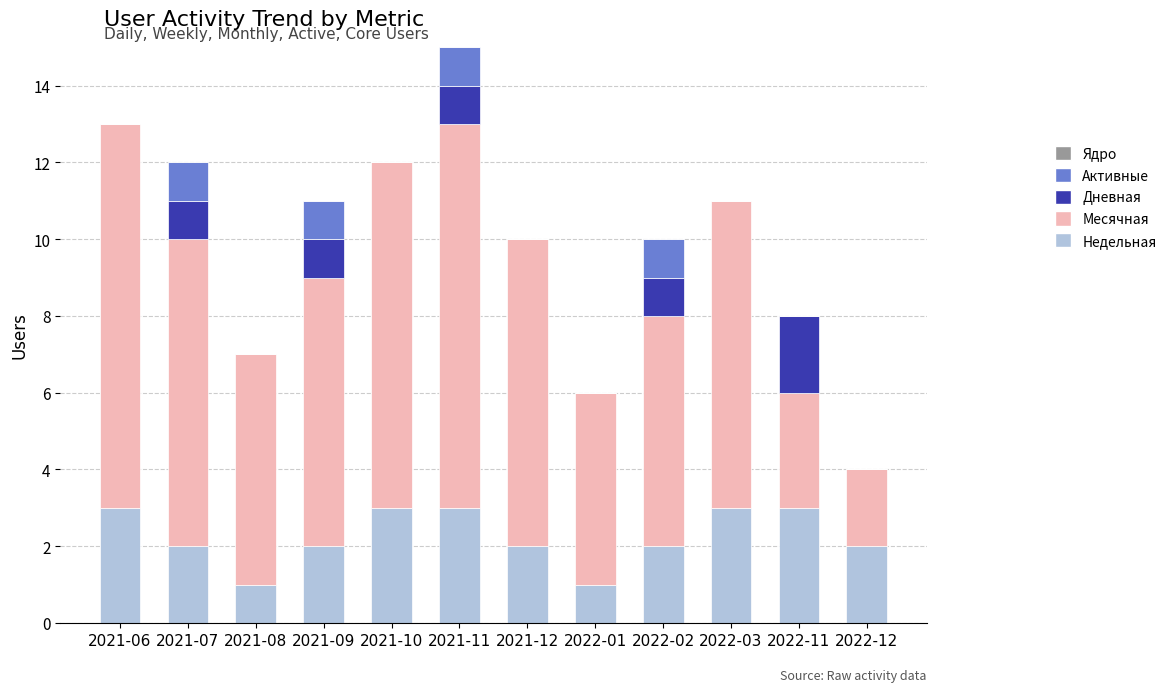

What is the total value across all series at 2021-07?

12